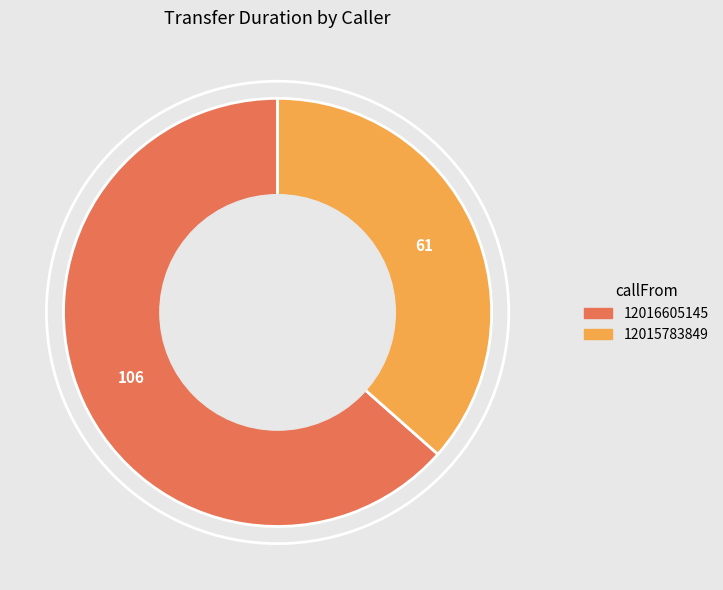

Rank the categories by value from highest to lowest.

12016605145, 12015783849